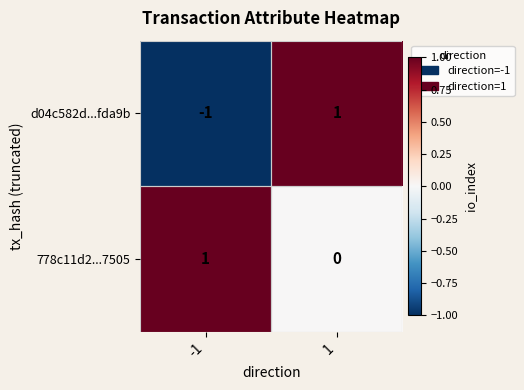

How many categories are shown in the chart?

2